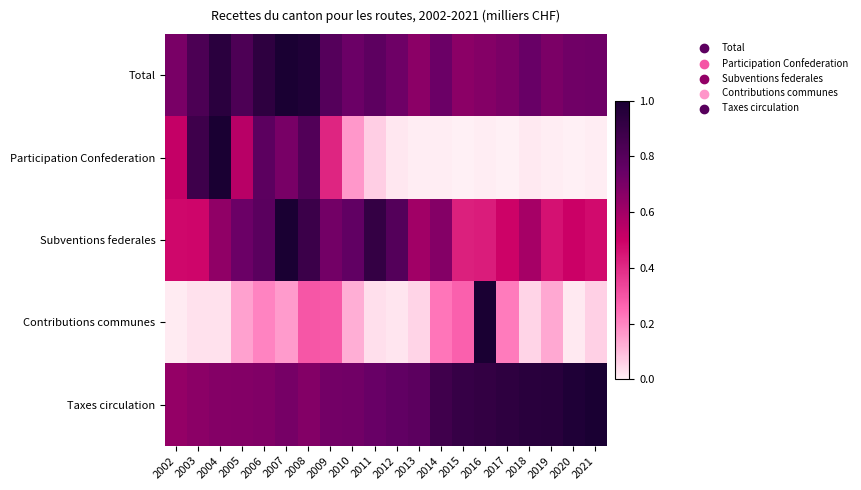

How many distinct data groups are displayed?

5